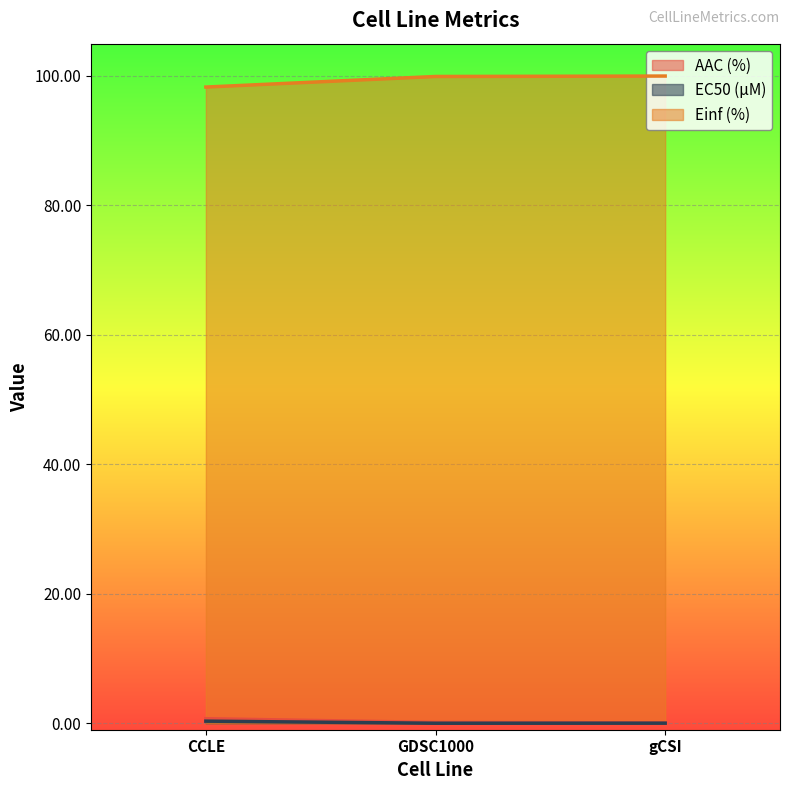

Reading right to left, what are all the values shown in this chart?

AAC (%): 0.1	0.1	0.7
EC50 (µM): 0.0	0.0	0.3
Einf (%): 99.9	99.9	98.2